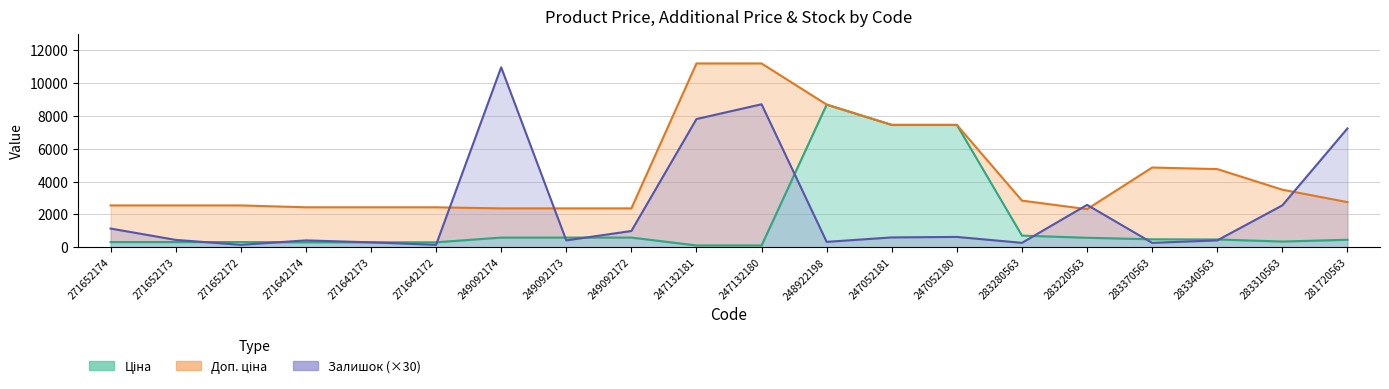

Where is the first local maximum for Ціна?

248922198